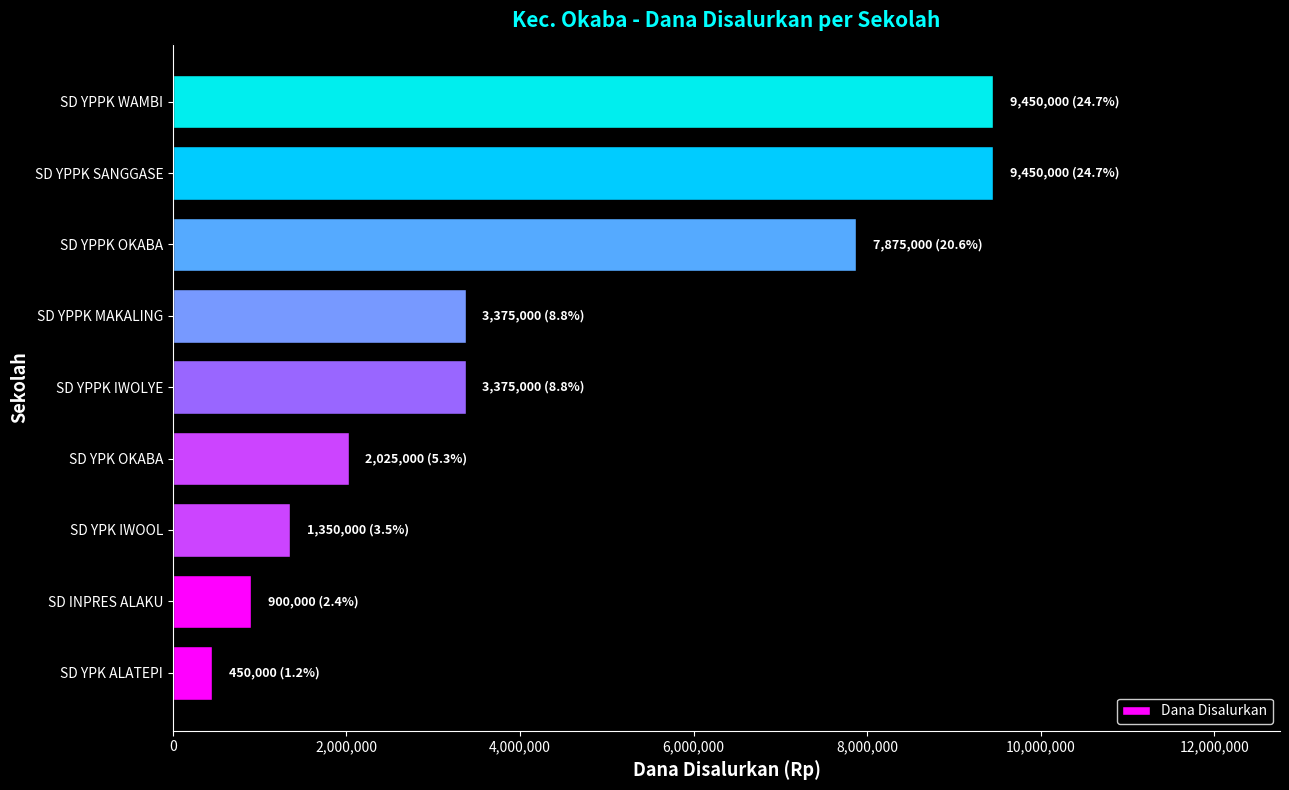

The chart shows a value of 450000 at SD YPK ALATEPI. True or false?

True